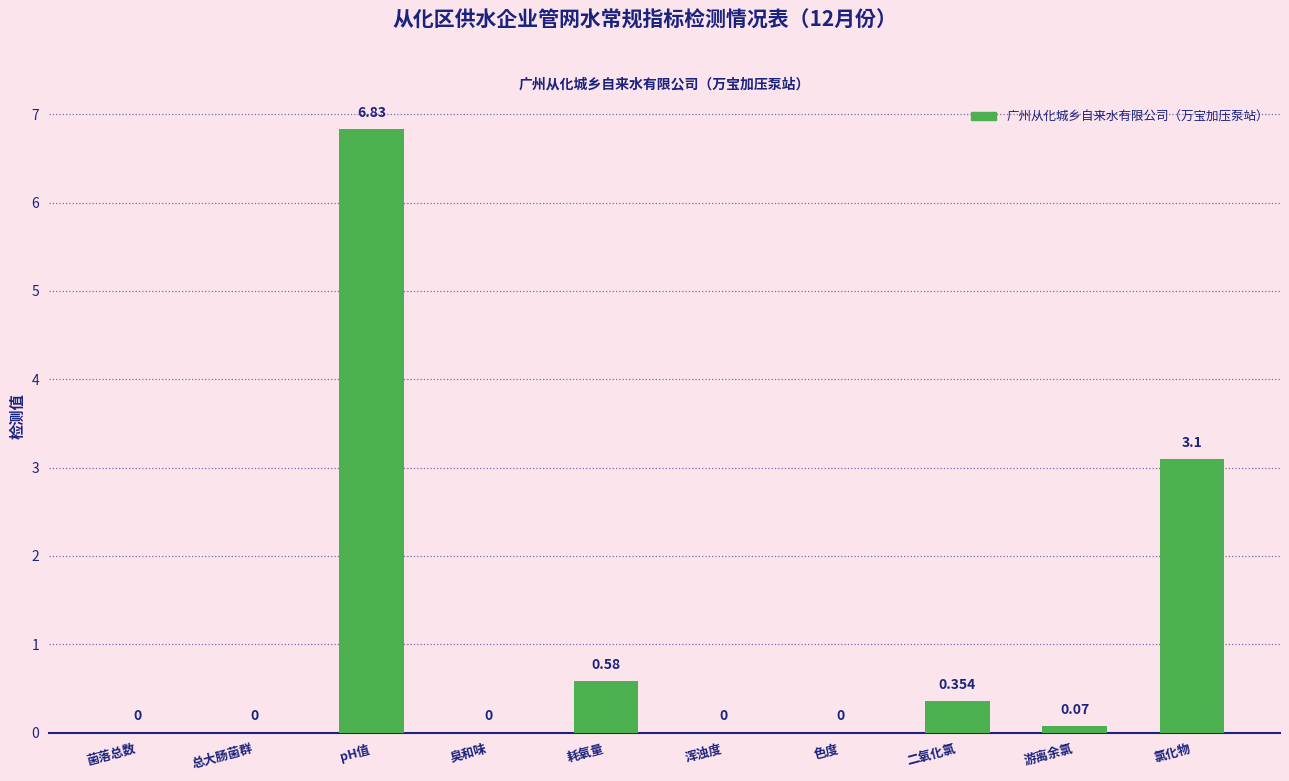

At which category does the chart reach its peak across all series?

pH值